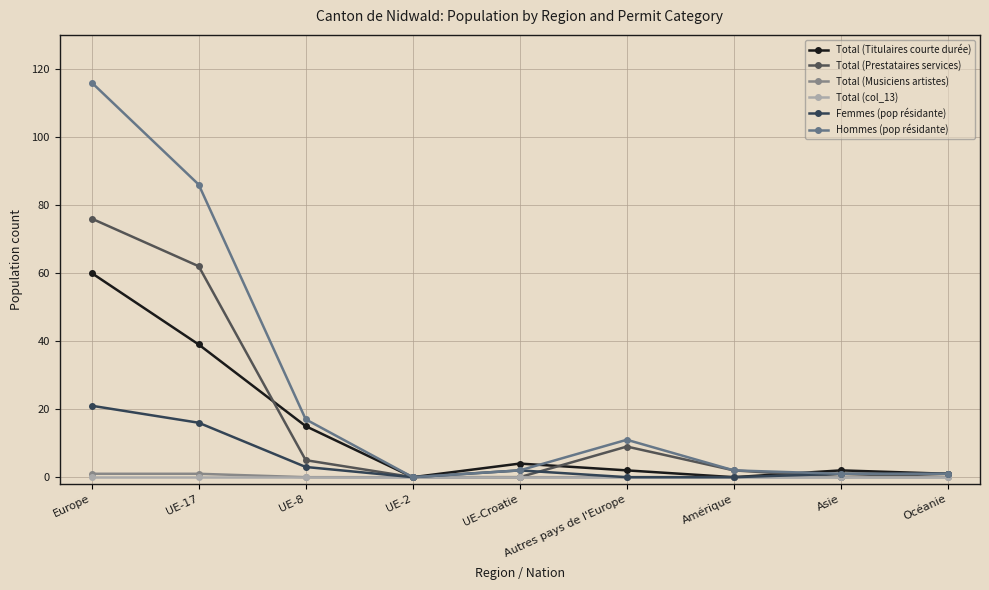

The value of Hommes (pop résidante) at Europe is 116. True or false?

True